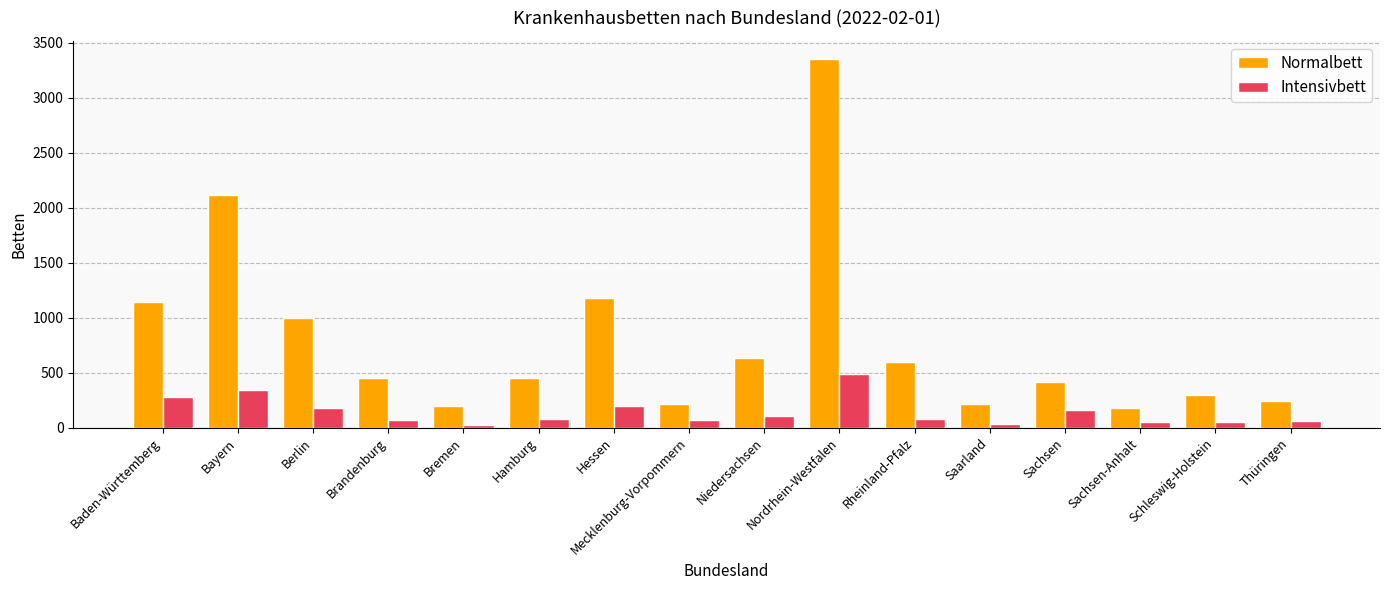

Between Nordrhein-Westfalen and Rheinland-Pfalz, which series saw the biggest shift?

Normalbett